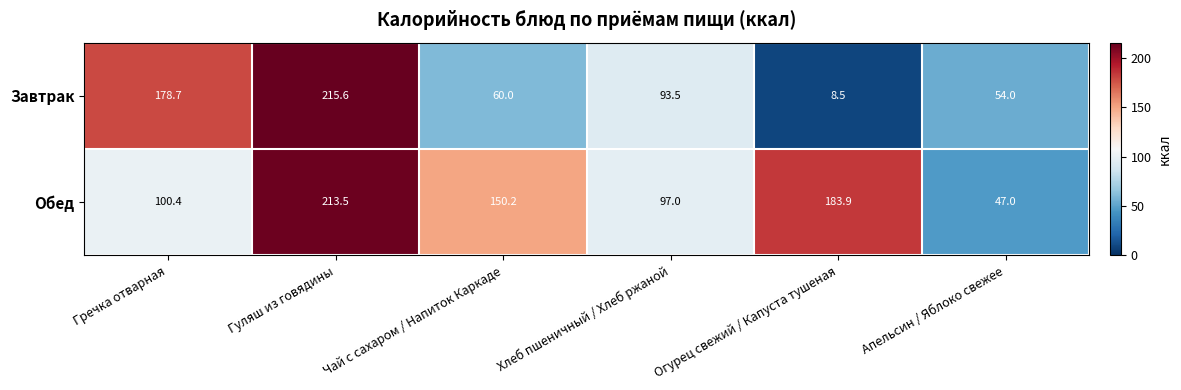

Rank the series by their maximum value, from highest to lowest.

Завтрак, Обед